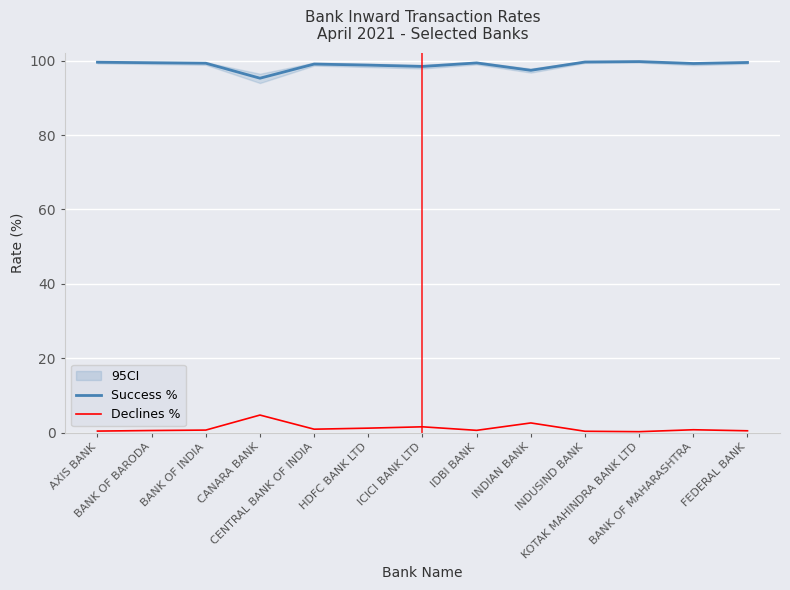

True or false: Declines % and Success % cross at least once.

False